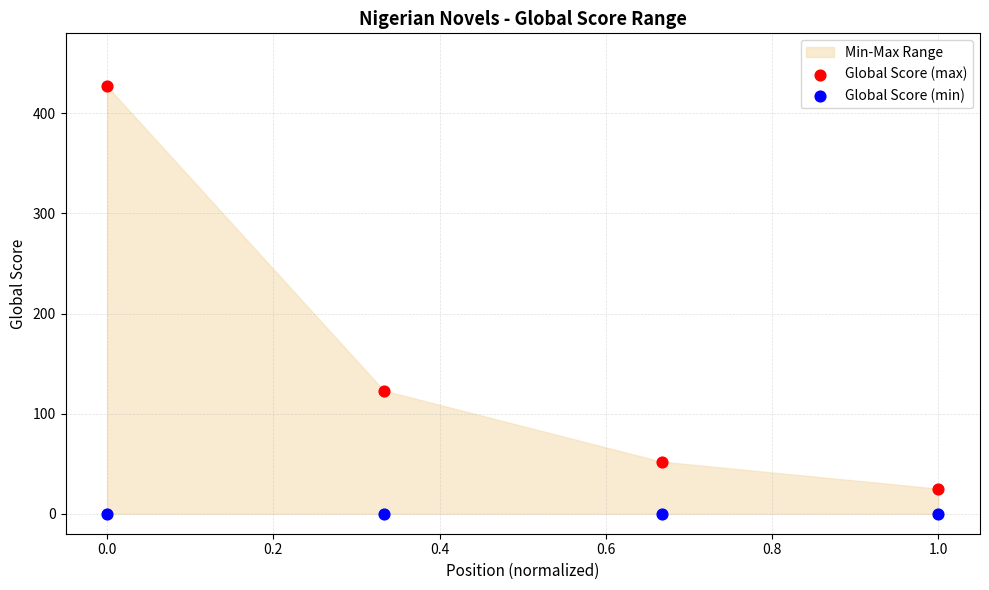

In the Global Score (max) series, what Y value is closest to 226?

123